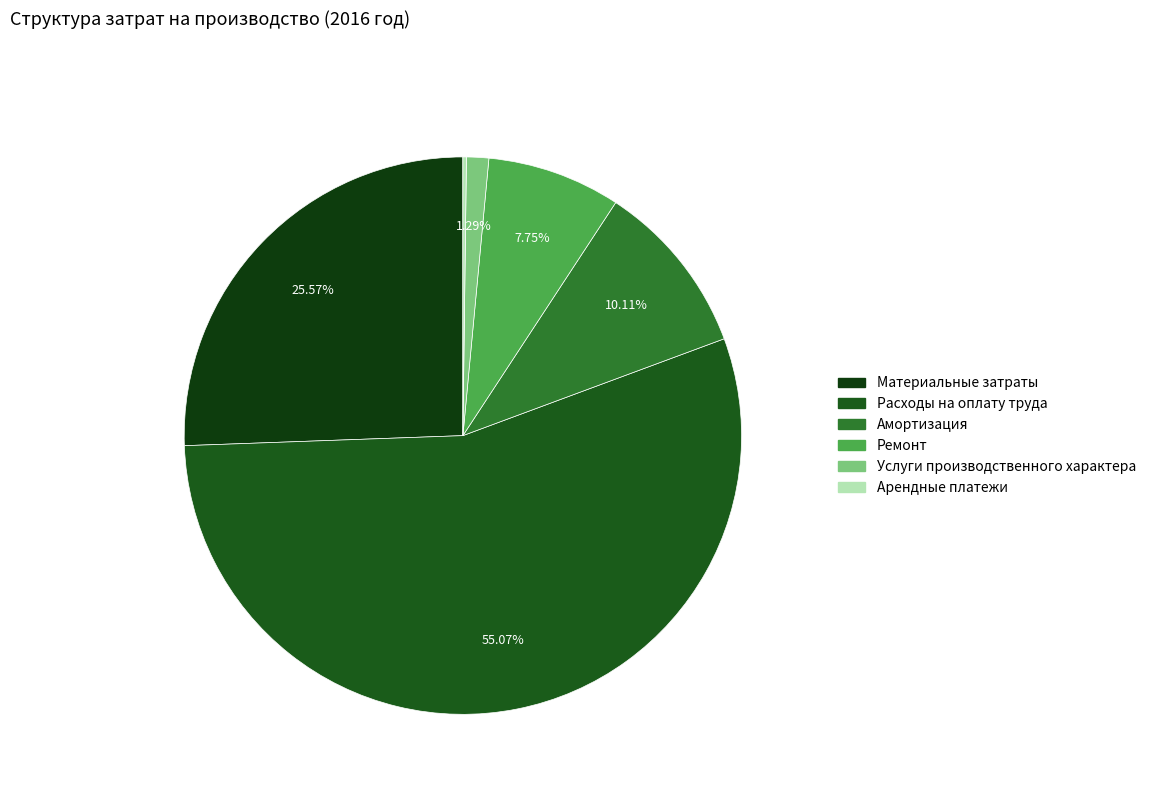

Which category has the smallest portion of the pie?

Арендные платежи